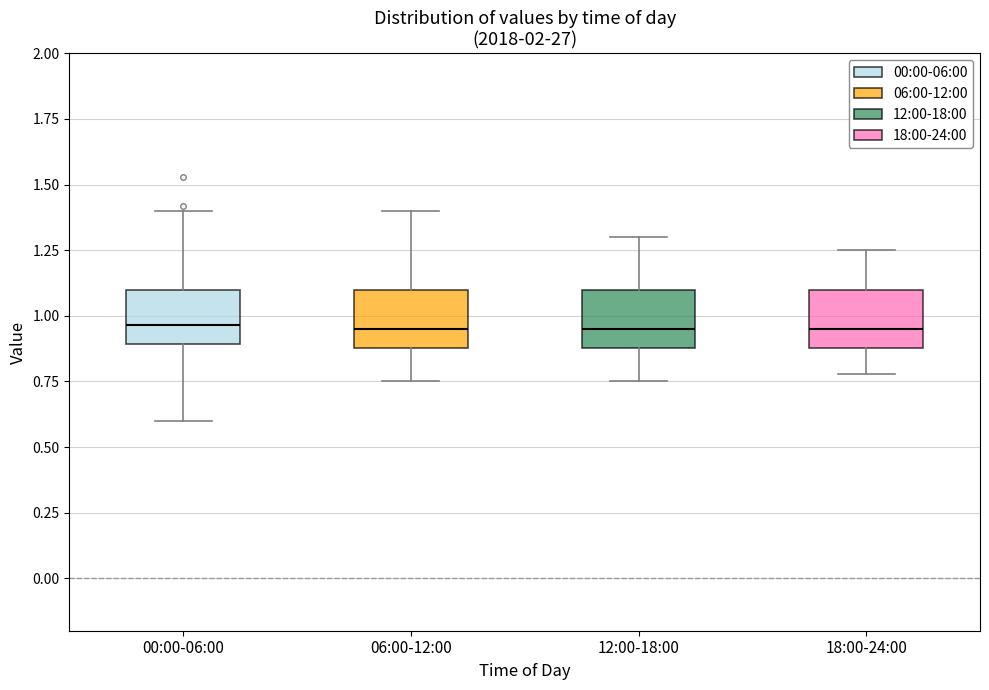

Reading left to right, read every box against the y-axis: the position of its median line, the range the box covers, and the ends of its whiskers. The values are not printed on the chart, so give them approximately, as read against the axis.

00:00-06:00: median 0.95, box 0.90 to 1.10, whiskers 0.60 to 1.40
06:00-12:00: median 0.95, box 0.90 to 1.10, whiskers 0.75 to 1.40
12:00-18:00: median 0.95, box 0.90 to 1.10, whiskers 0.75 to 1.30
18:00-24:00: median 0.95, box 0.90 to 1.10, whiskers 0.80 to 1.25